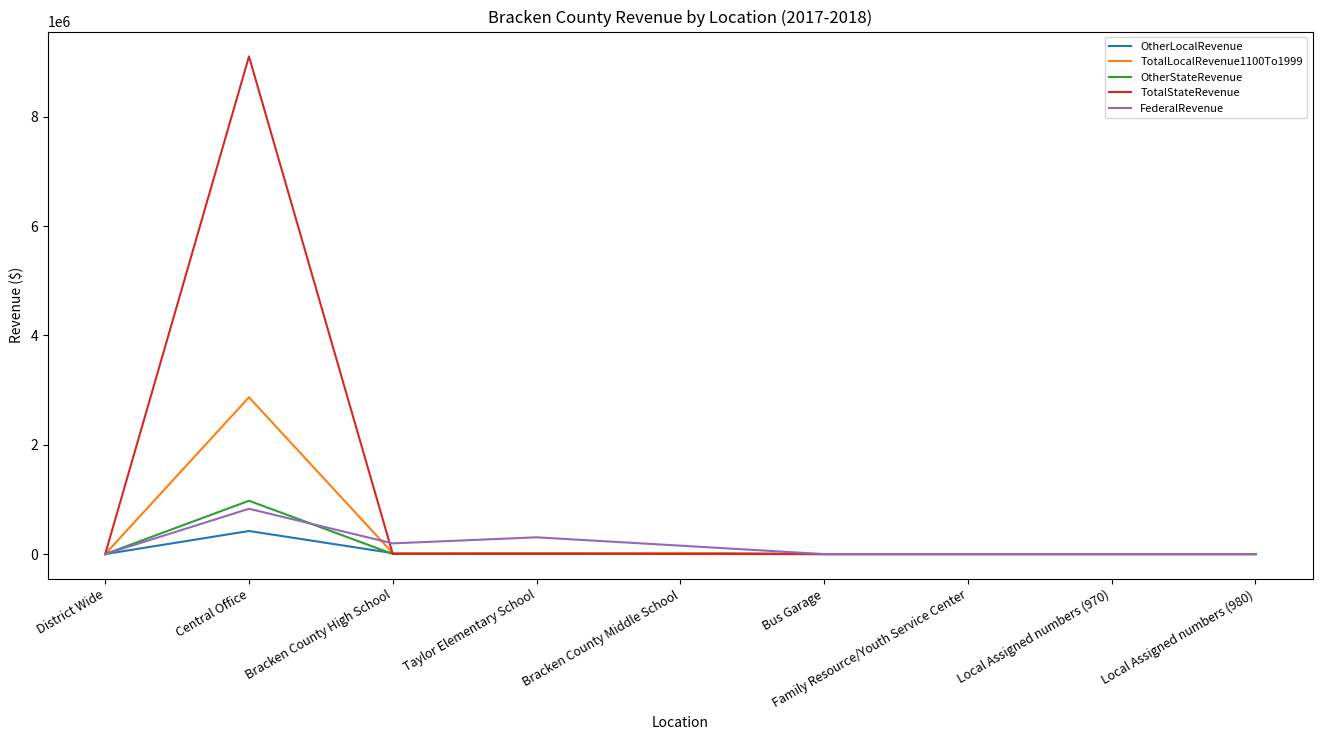

Is it true that FederalRevenue equals 306533.9 at Taylor Elementary School?

True